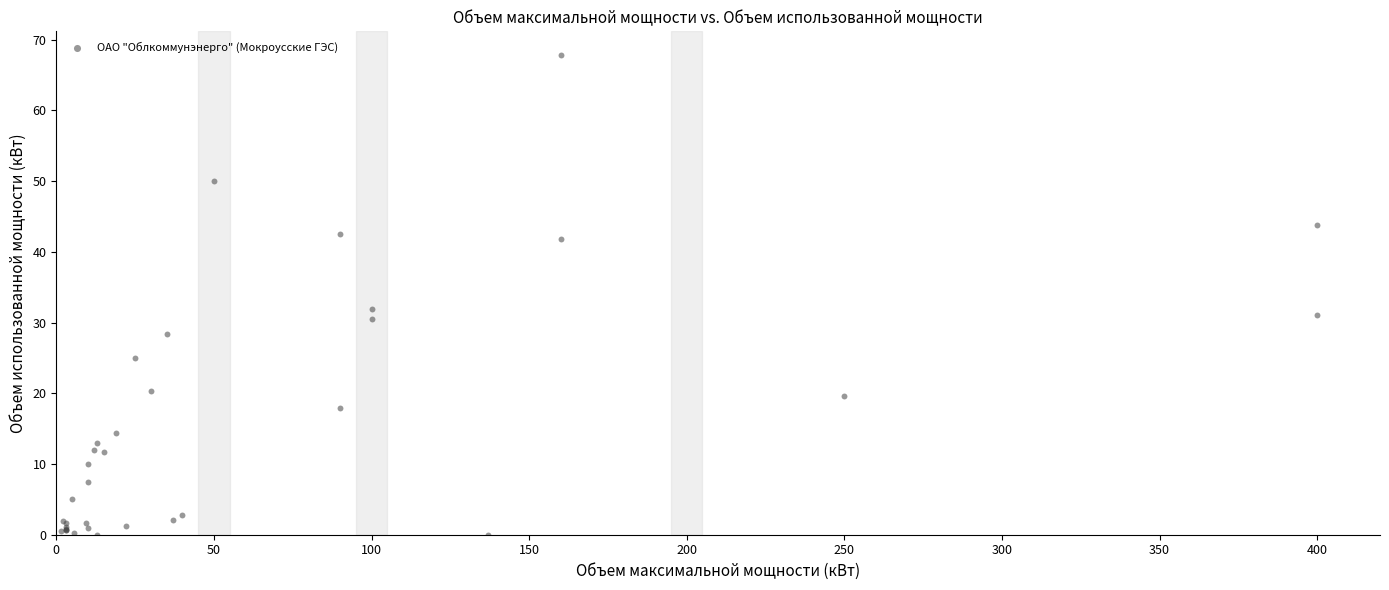

What Y value in the scatter plot is closest to 33?

31.9